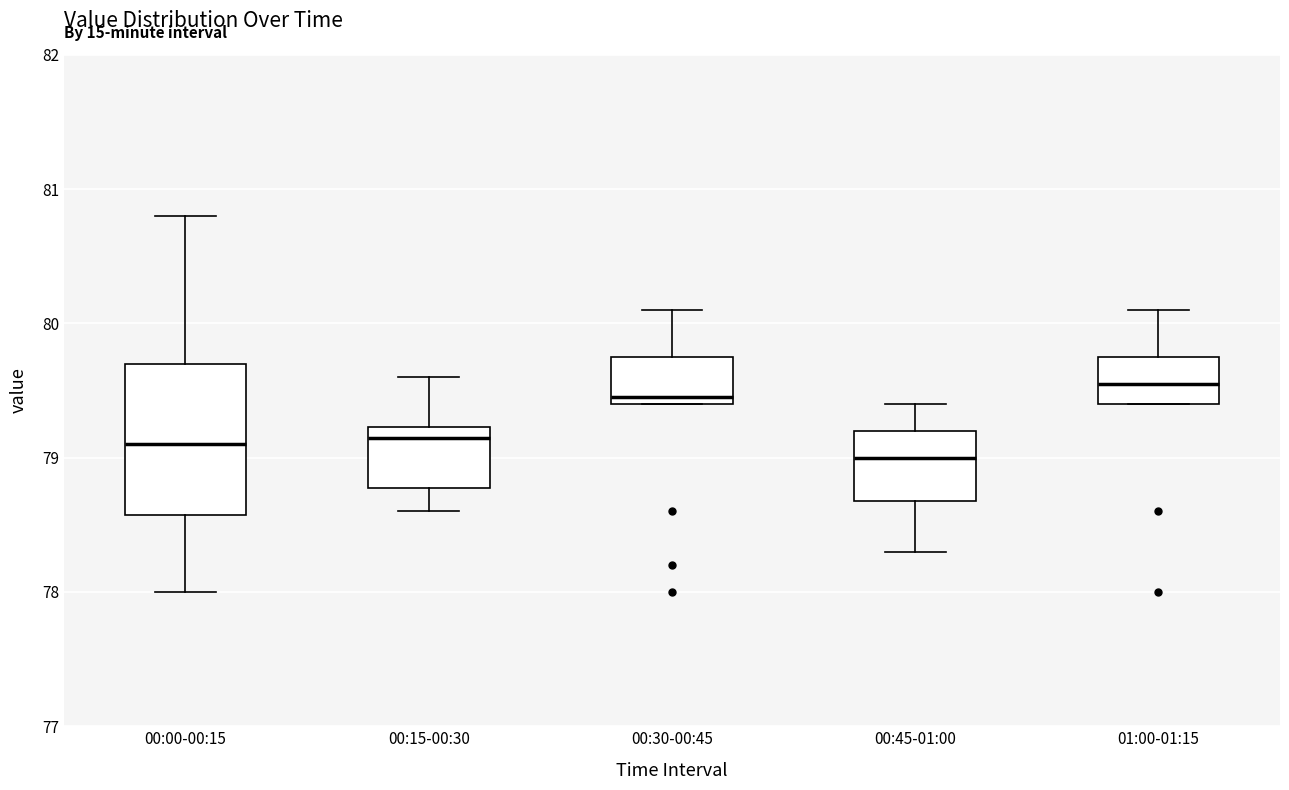

Comparing the boxes themselves (not the whiskers), which one is the tallest?

00:00-00:15